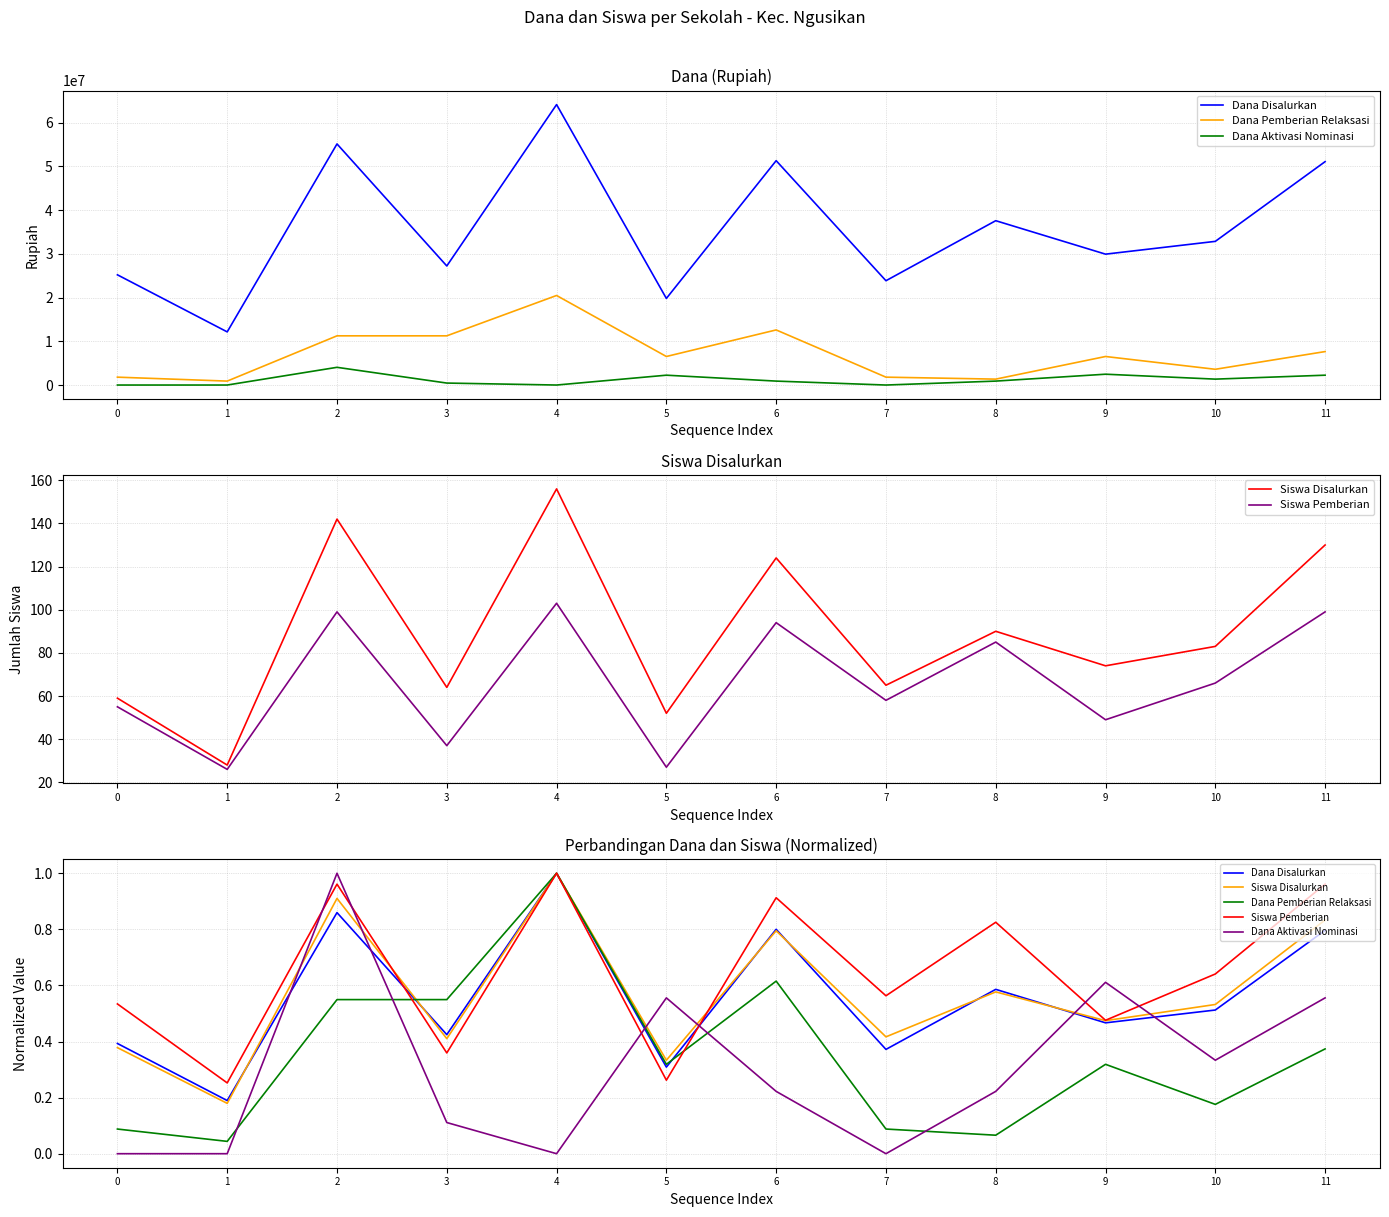

What is the total value across all series at 10?

2.2